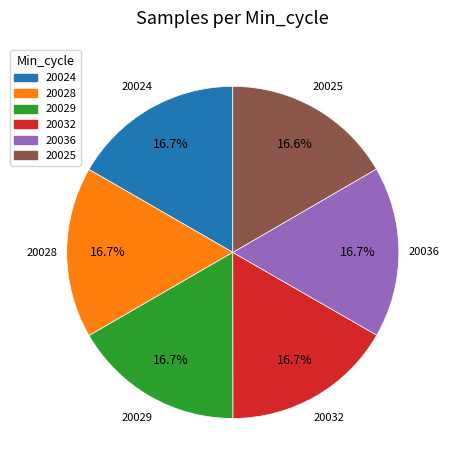

Approximately how many times larger is the value at 20032 compared to 20029?

1.0